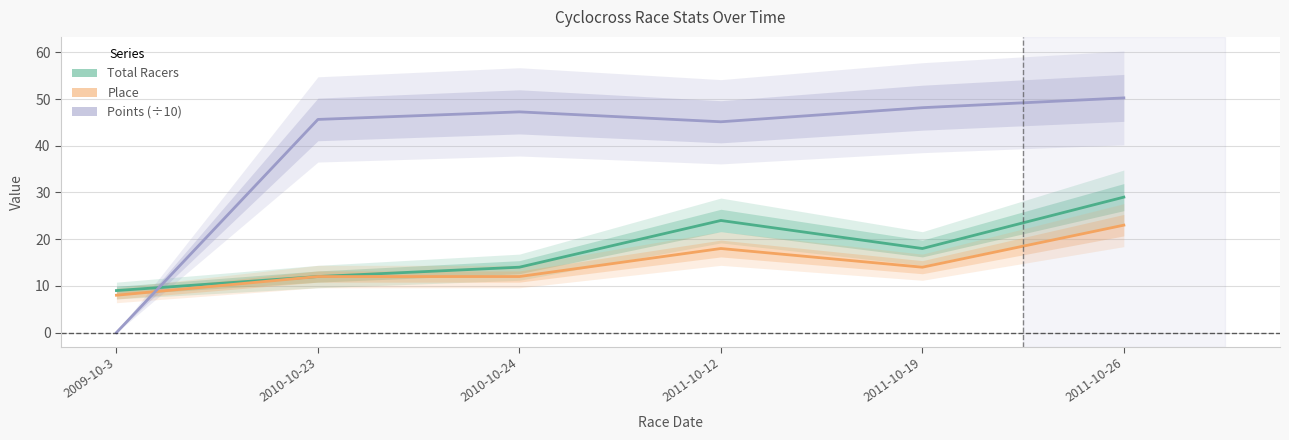

Reading right to left, extract all data points from this chart.

Total Racers: 2011-10-26=29.0	2011-10-19=18.0	2011-10-12=24.0	2010-10-24=14.0	2010-10-23=12.0	2009-10-3=9.0
Place: 2011-10-26=23.0	2011-10-19=14.0	2011-10-12=18.0	2010-10-24=12.0	2010-10-23=12.0	2009-10-3=8.0
Points (÷10): 2011-10-26=50.2	2011-10-19=48.1	2011-10-12=45.1	2010-10-24=47.2	2010-10-23=45.6	2009-10-3=0.0